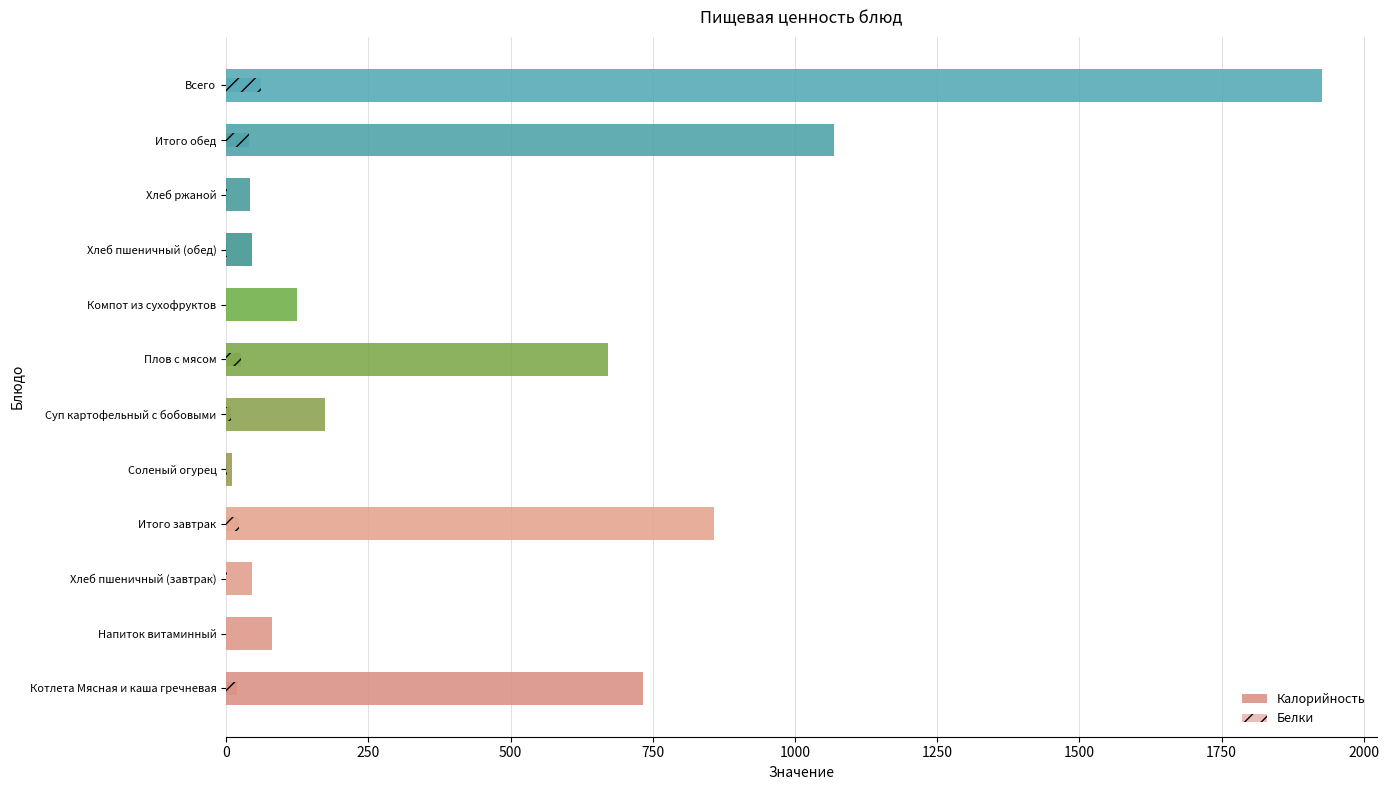

What are all the series names shown in the legend?

Калорийность, Белки